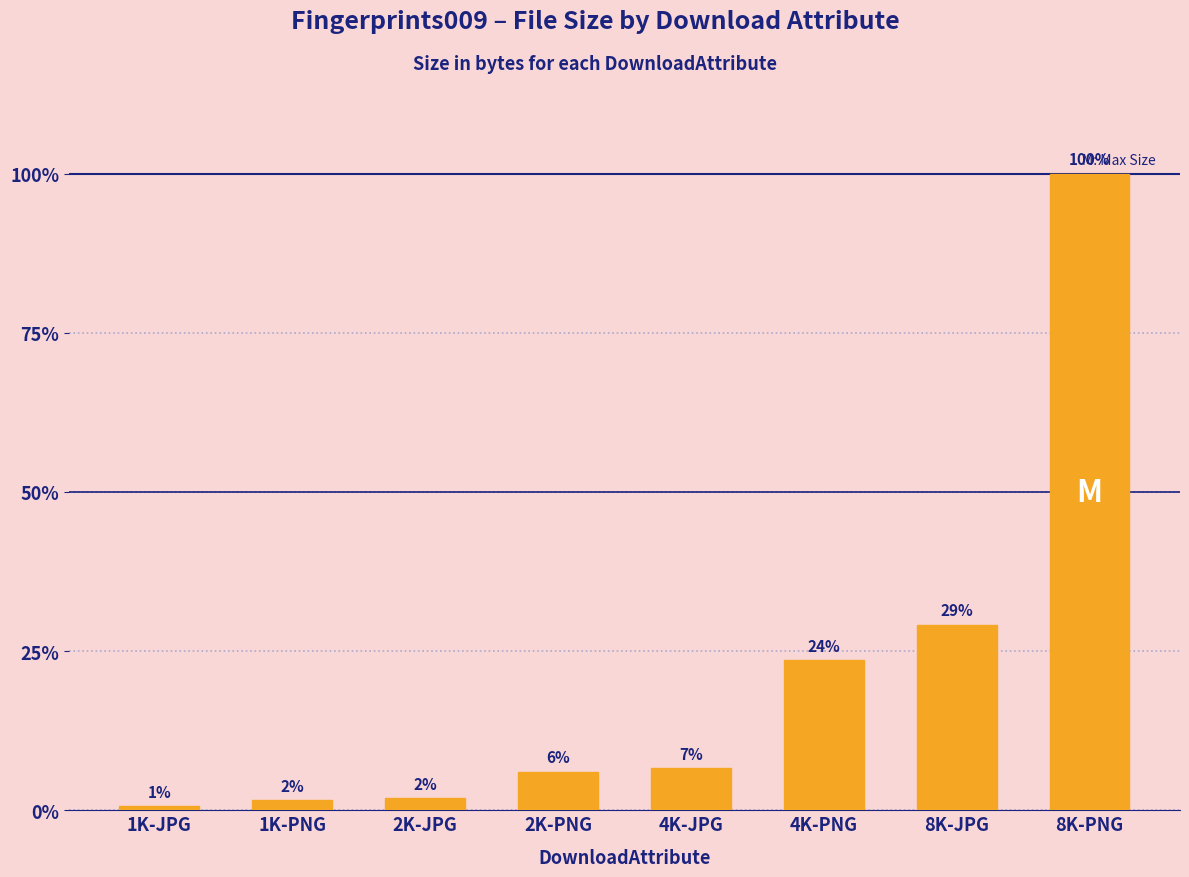

What position from the right is 4K-JPG?

4